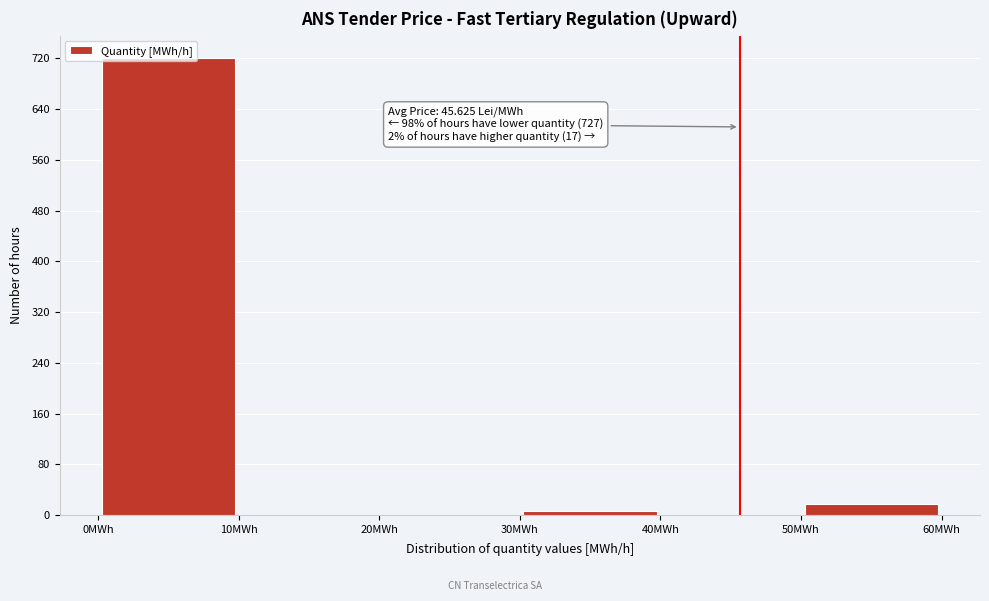

Which range on the x-axis has the tallest bar?

0 to 10